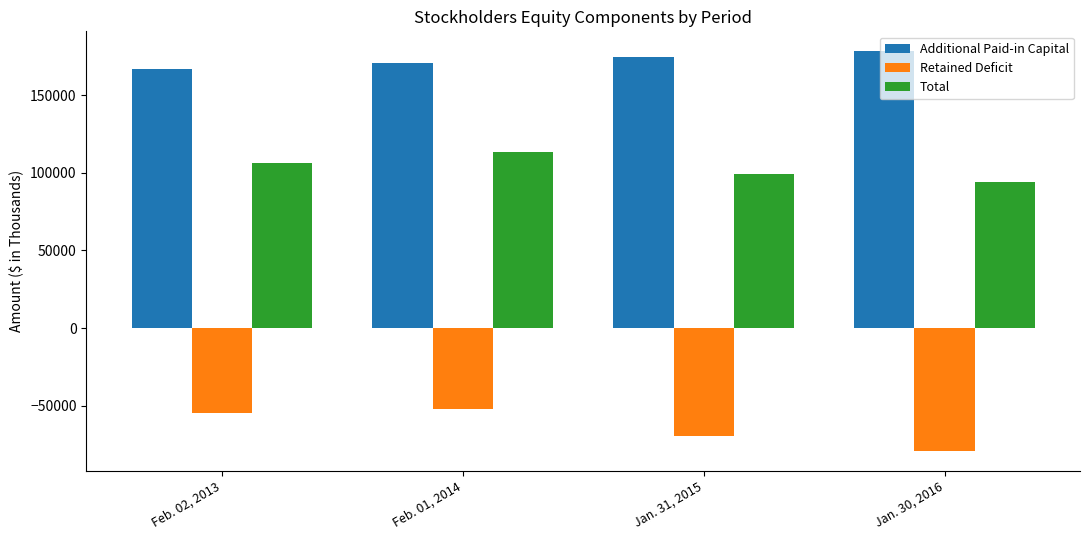

At how many categories does at least one series exceed 11931?

4